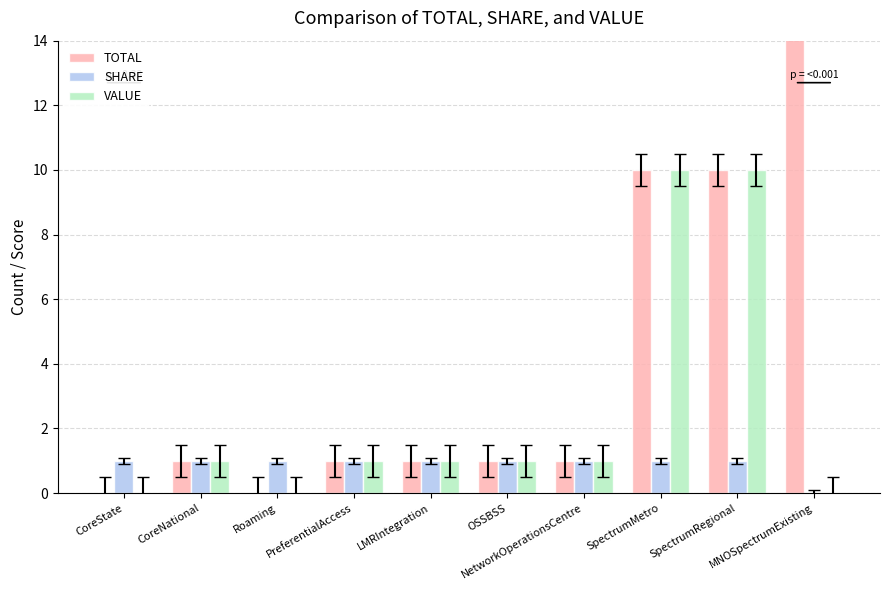

What are all the series names shown in the legend?

TOTAL, SHARE, VALUE